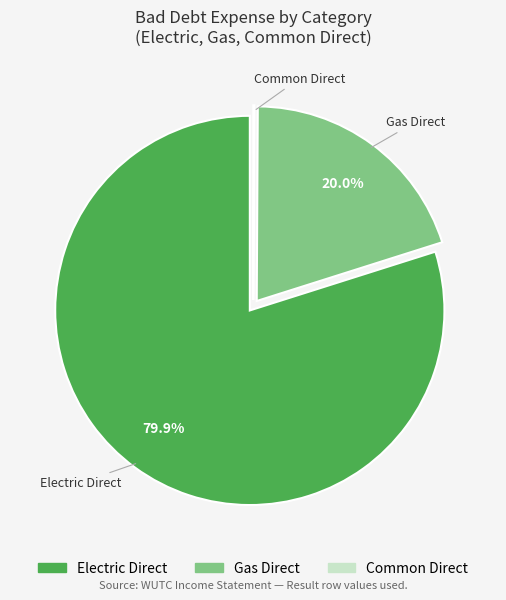

What percentage is the Electric Direct slice, to the nearest percent?

80%